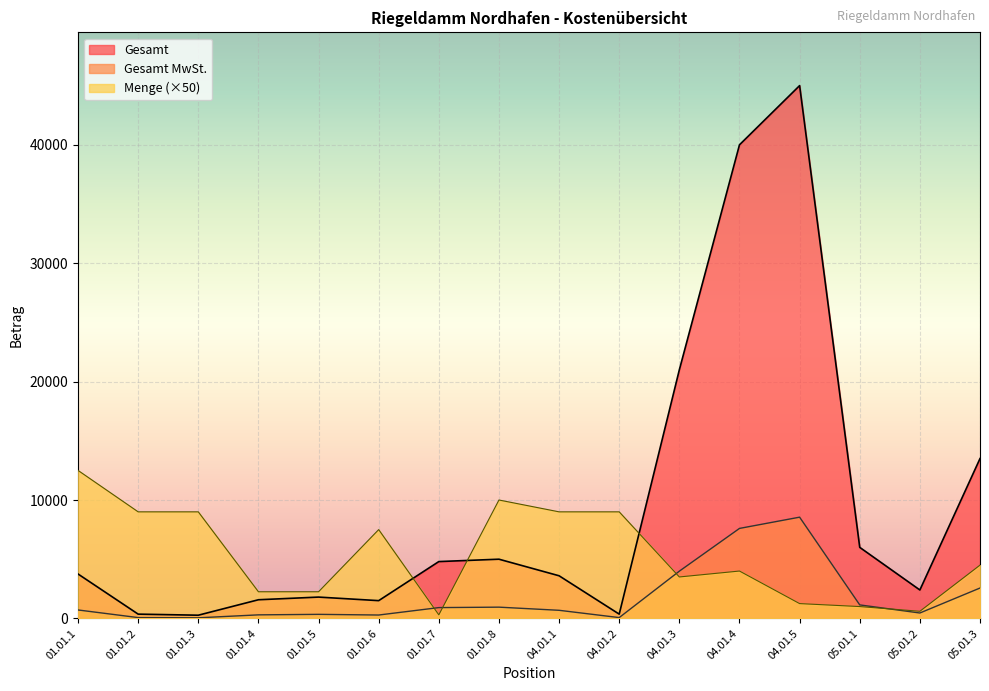

What is the total value across all series at 04.01.5?

54800.0